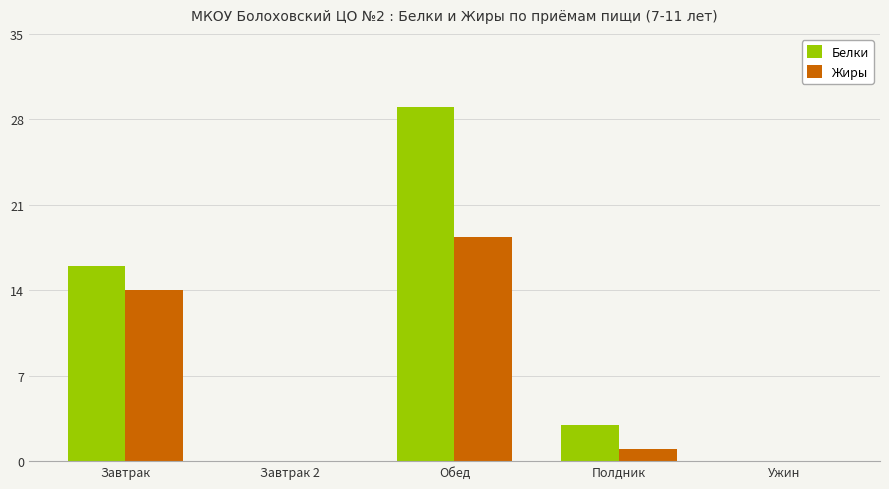

How many distinct data groups are displayed?

2